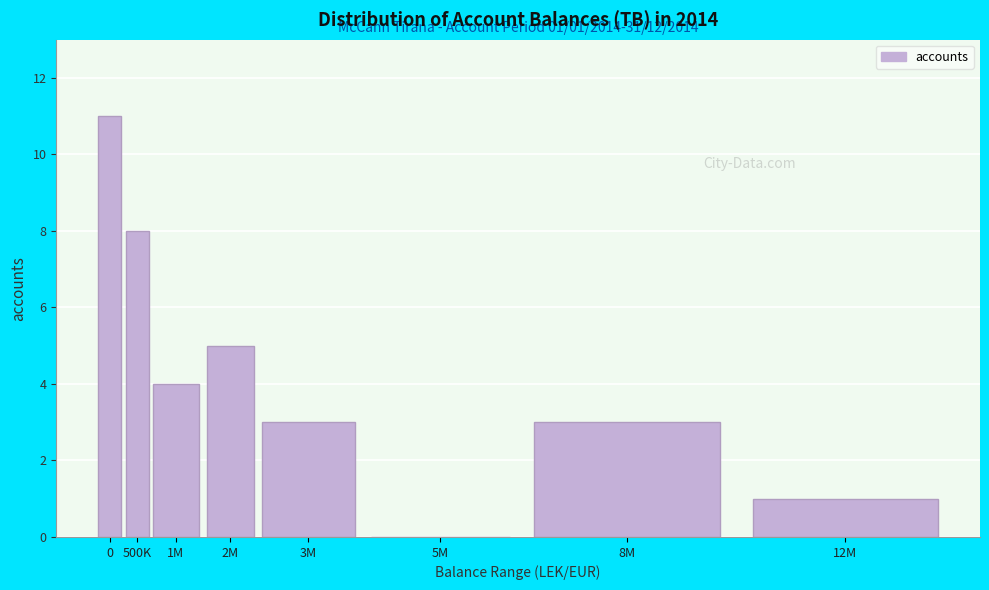

Reading right to left, list all the values displayed in this chart.

12M=1	8M=3	5M=0	3M=3	2M=5	1M=4	500K=8	0=11